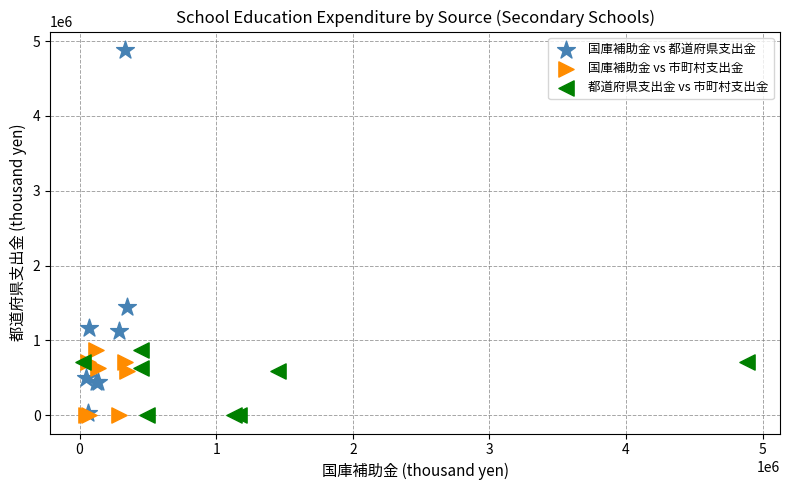

Which series reaches the maximum Y coordinate?

国庫補助金 vs 都道府県支出金